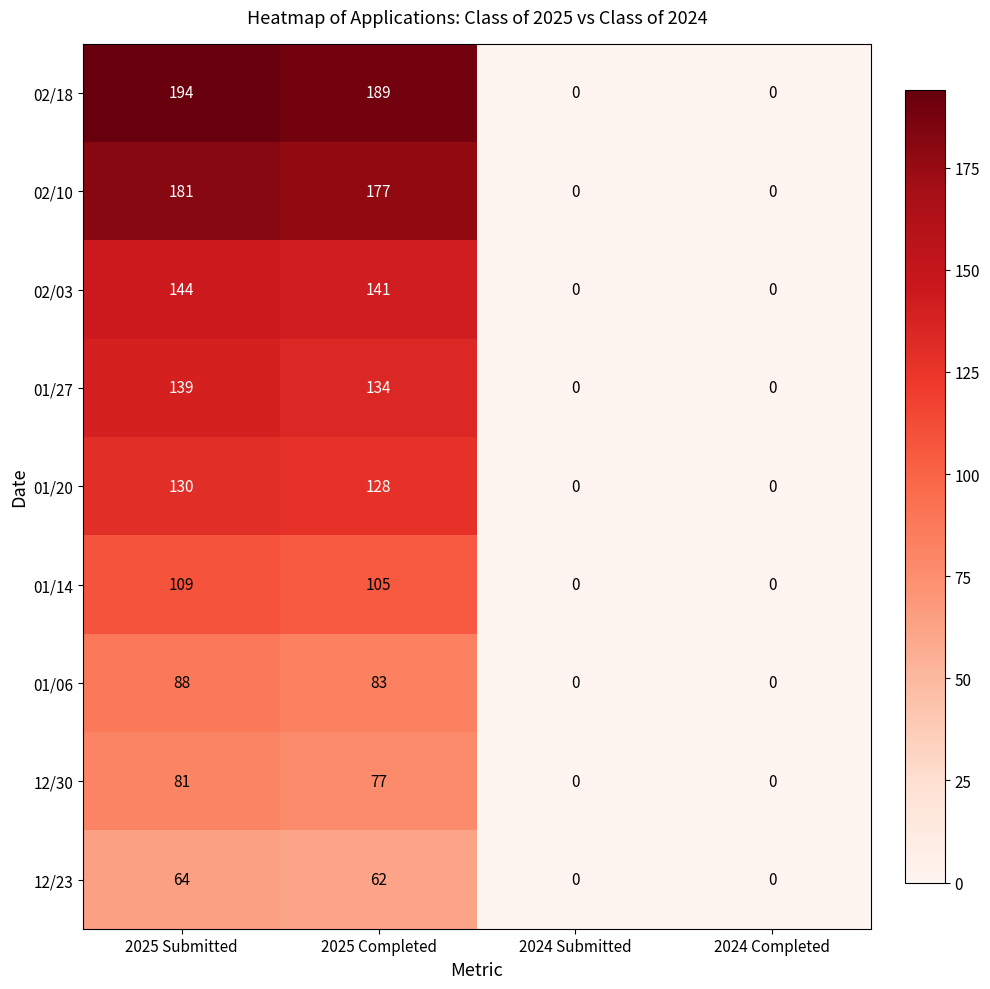

List the series in order of their peak value, highest first.

02/18, 02/10, 02/03, 01/27, 01/20, 01/14, 01/06, 12/30, 12/23